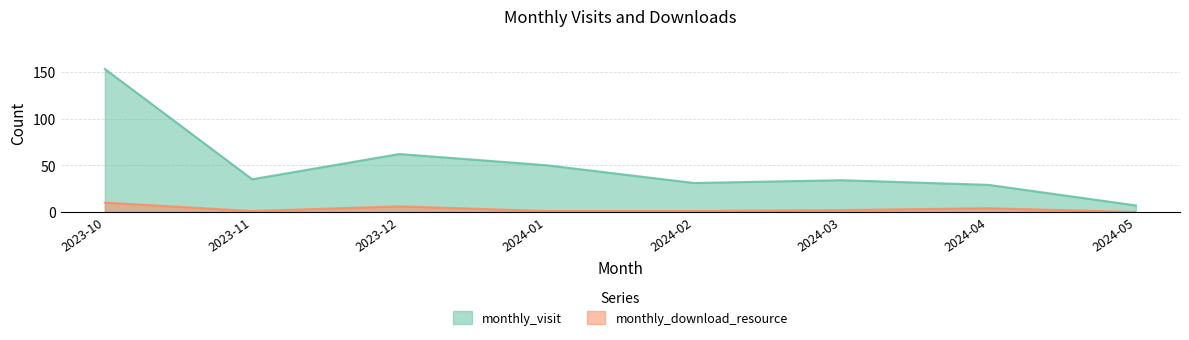

What position from the right is 2024-04?

2